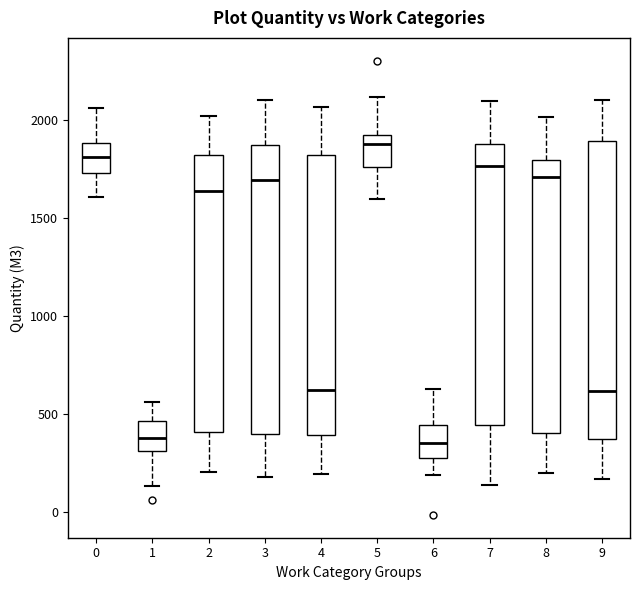

Where does the lower whisker of the box at x = 5 end on the y-axis? The values are not printed on the chart, so give them approximately, as read against the axis.

1600